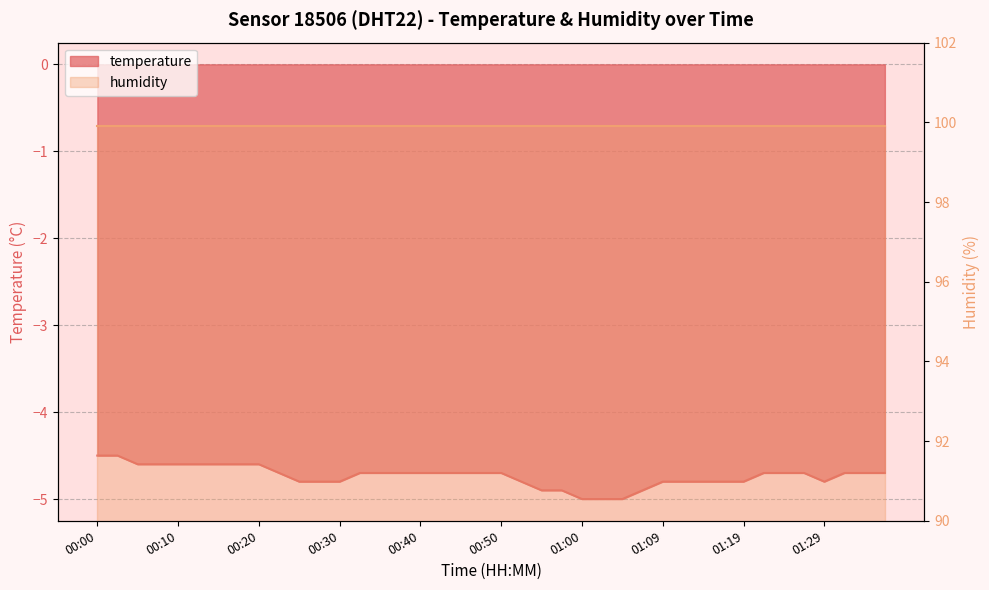

What is the label of the 24th point from the right?

00:40